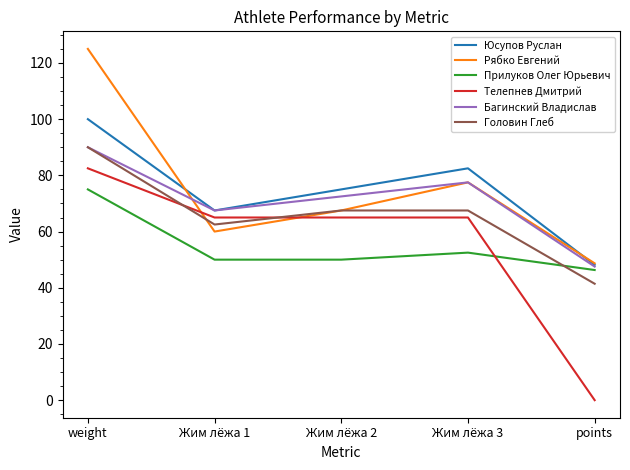

True or false: Юсупов Руслан has a value of 30.5 at points.

False